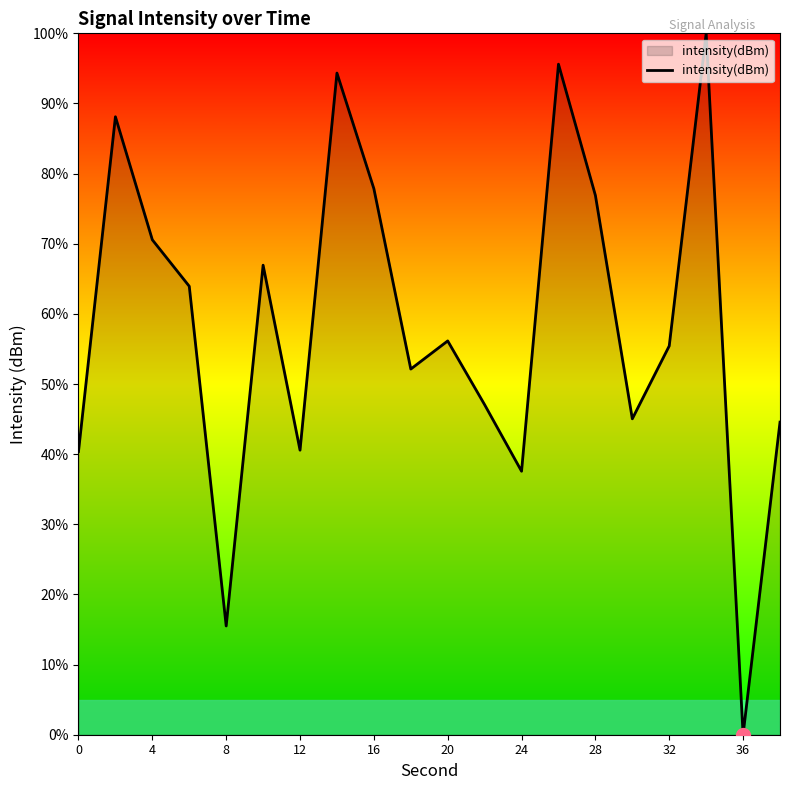

Does the chart have visible grid lines?

No